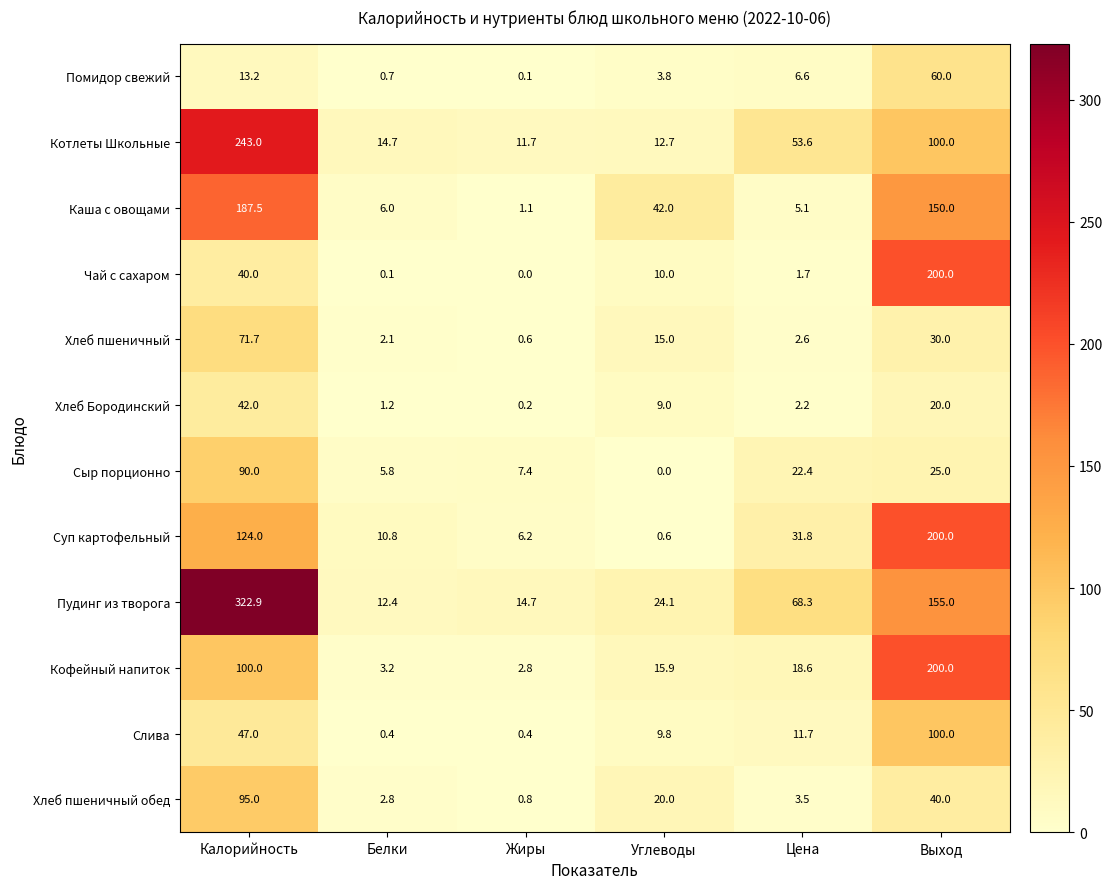

Which label corresponds to the largest value in the chart?

Калорийность